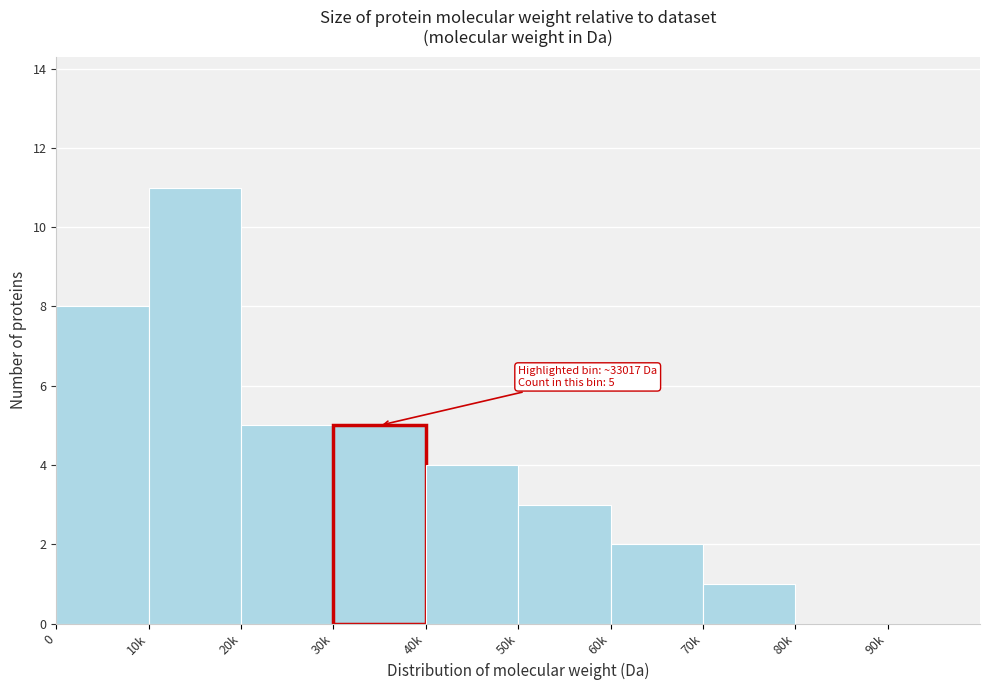

Reading left to right, list all the values displayed in this chart.

0=8	10k=11	20k=5	30k=5	40k=4	50k=3	60k=2	70k=1	80k=0	90k=0